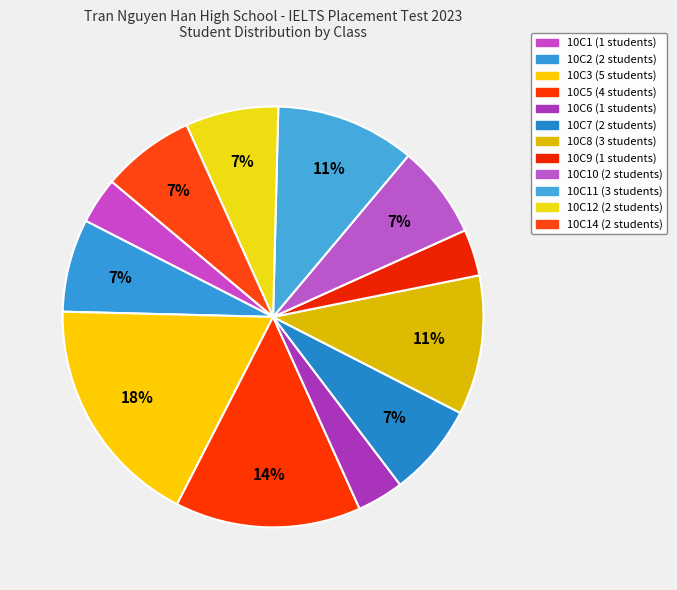

Count the number of slices in the pie.

12